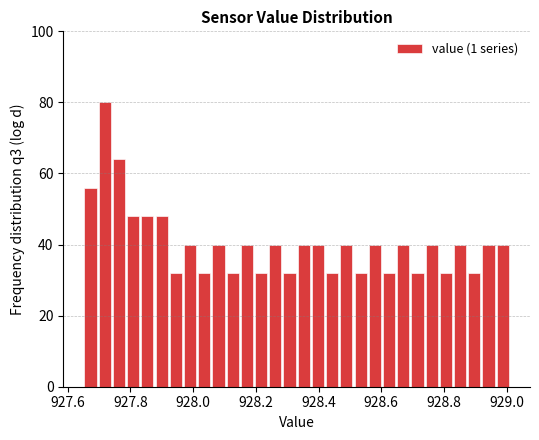

Read against the x-axis, roughly where is the centre of the tallest bar?

927.72